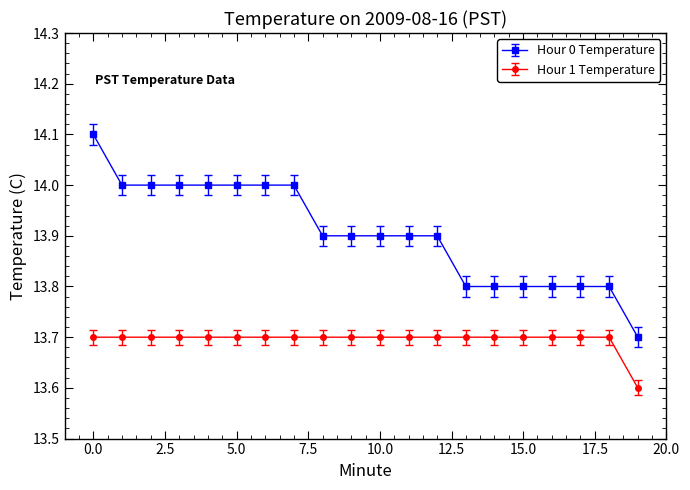

Which series has the largest range (max minus min)?

Hour 0 Temperature